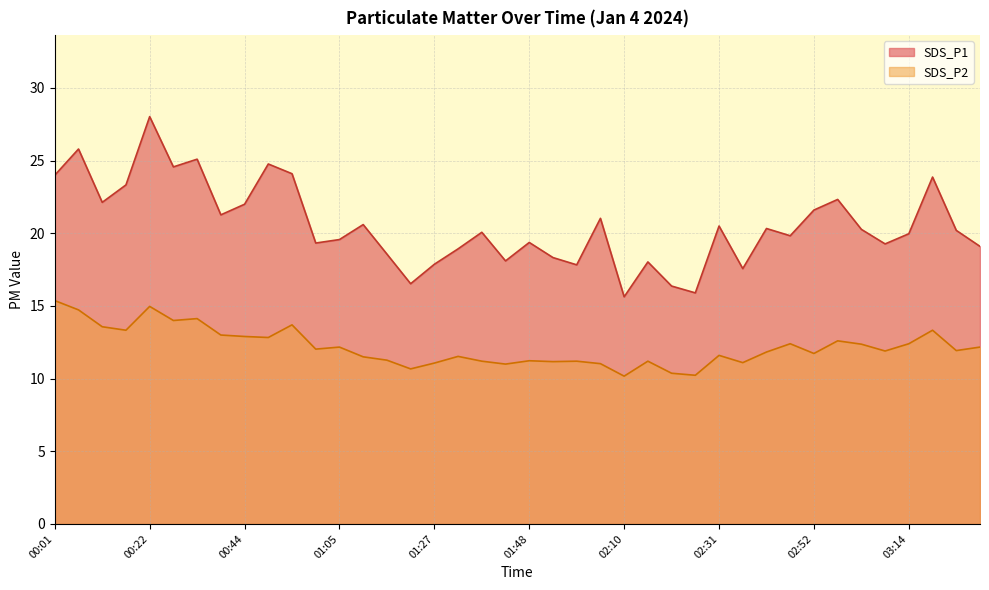

True or false: SDS_P2 and SDS_P1 cross at least once.

False